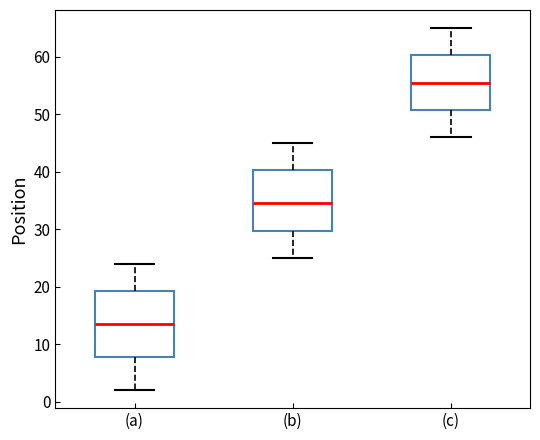

Which box is the tallest, from its lower edge to its upper edge?

(a)